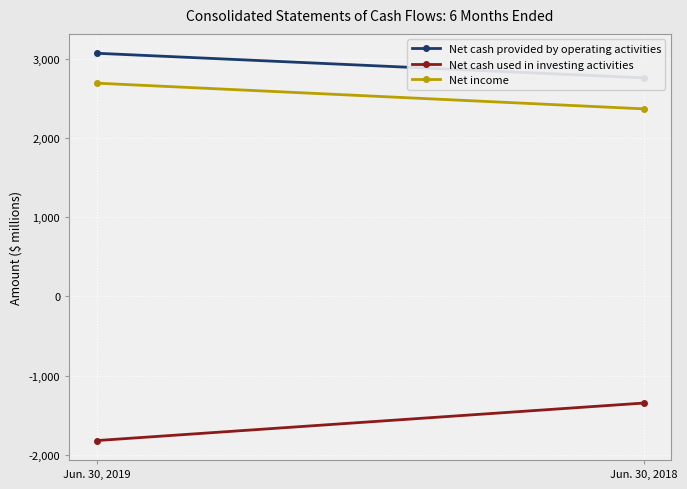

The value of Net cash used in investing activities at Jun. 30, 2019 is -1817. True or false?

True